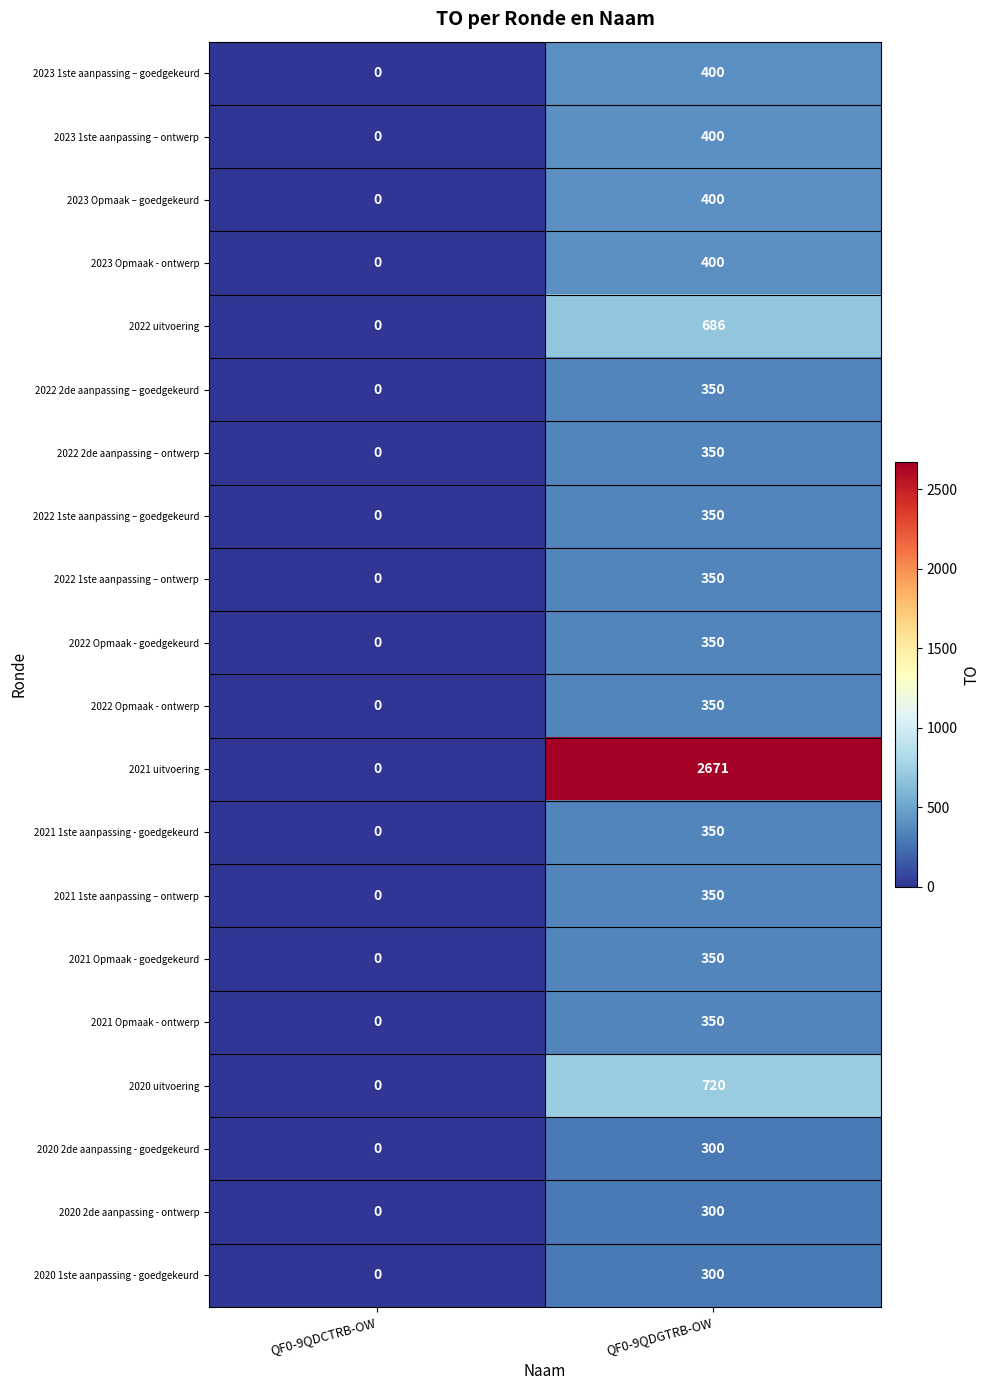

Between QF0-9QDCTRB-OW and QF0-9QDGTRB-OW, which series saw the biggest shift?

2021 uitvoering